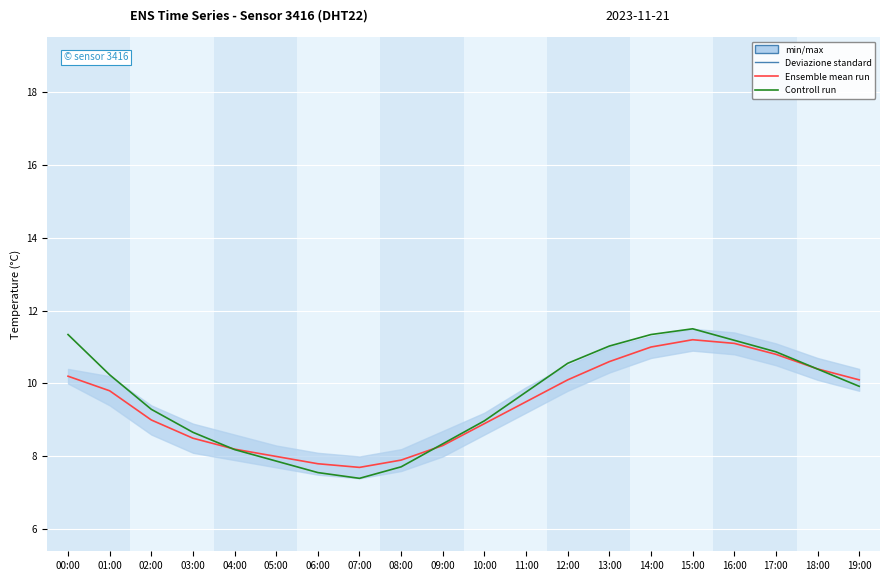

Is the value of Ensemble mean run at 10:00 greater than the value of Controll run at 04:00?

Yes